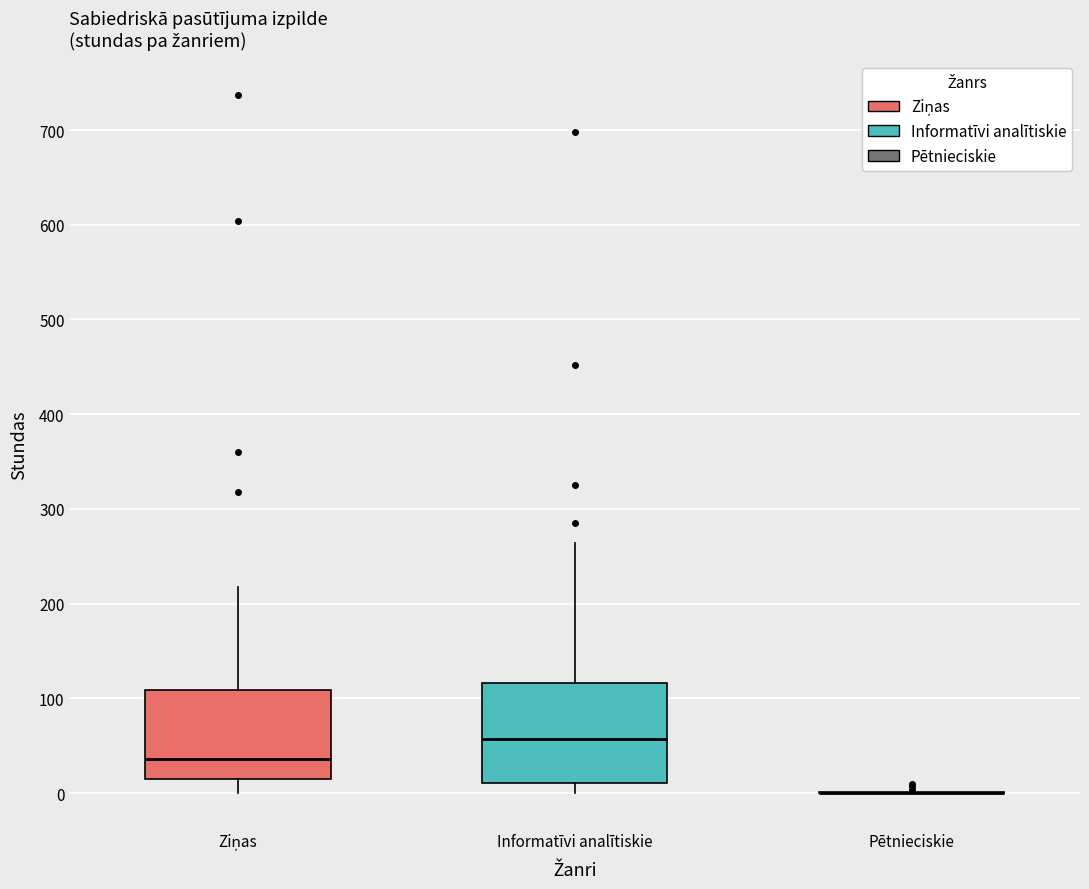

Comparing the boxes themselves (not the whiskers), which one is the tallest?

Informatīvi analītiskie